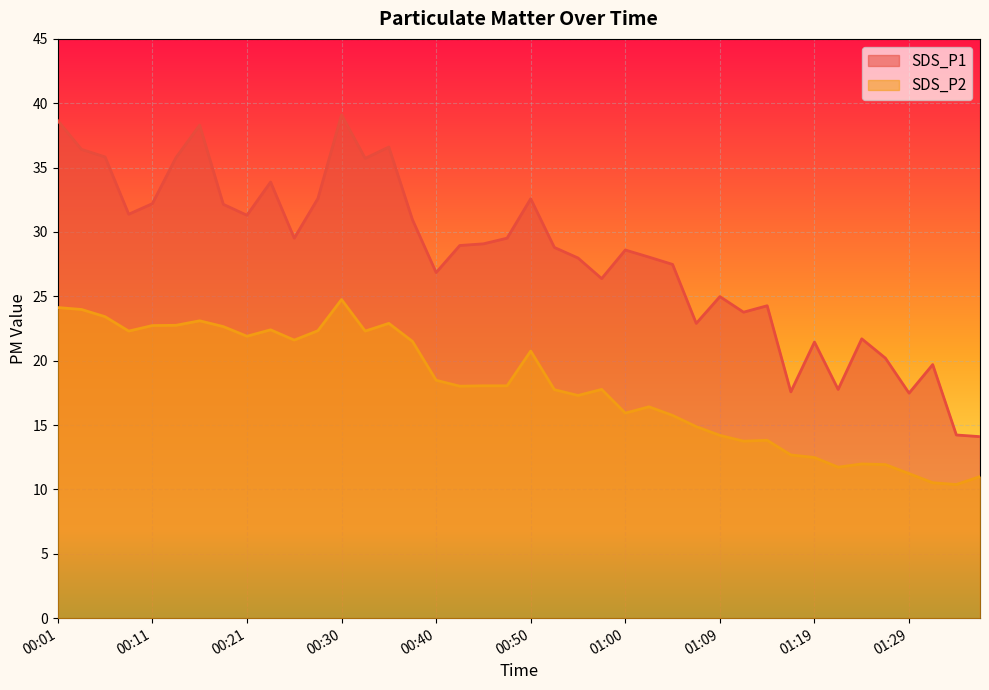

Which series has the largest total across all categories?

SDS_P1